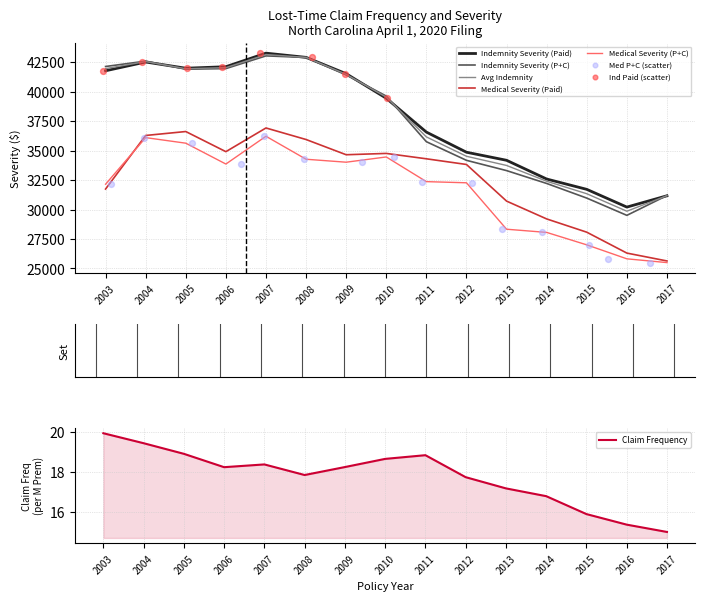

Which series has the largest Y range (max minus min)?

Indemnity Severity (P+C)